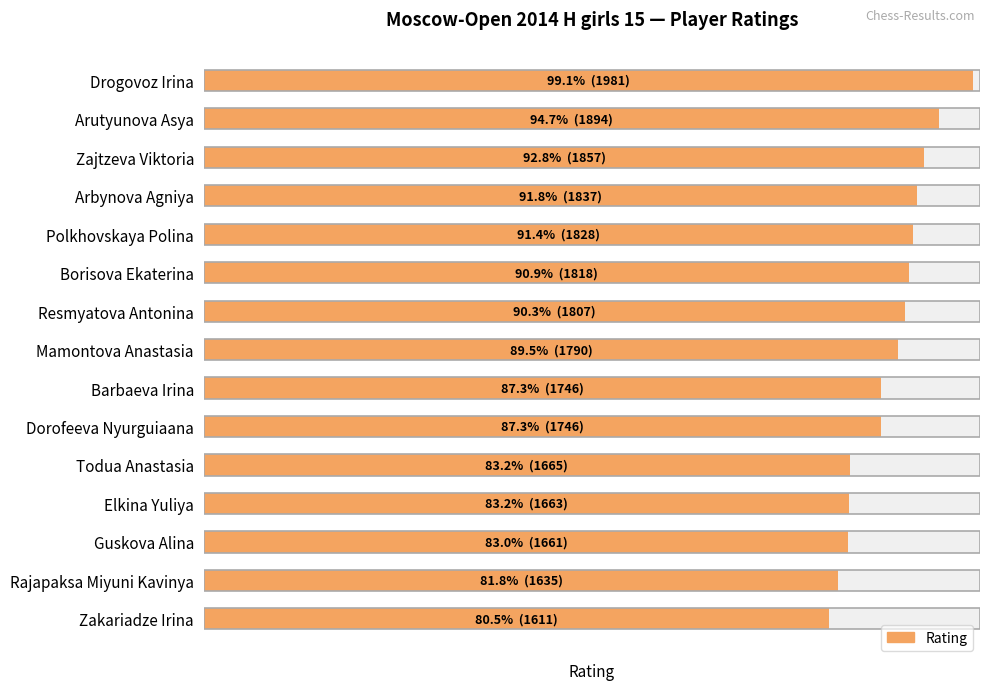

What is the value of the 9th bar from the left?

1746